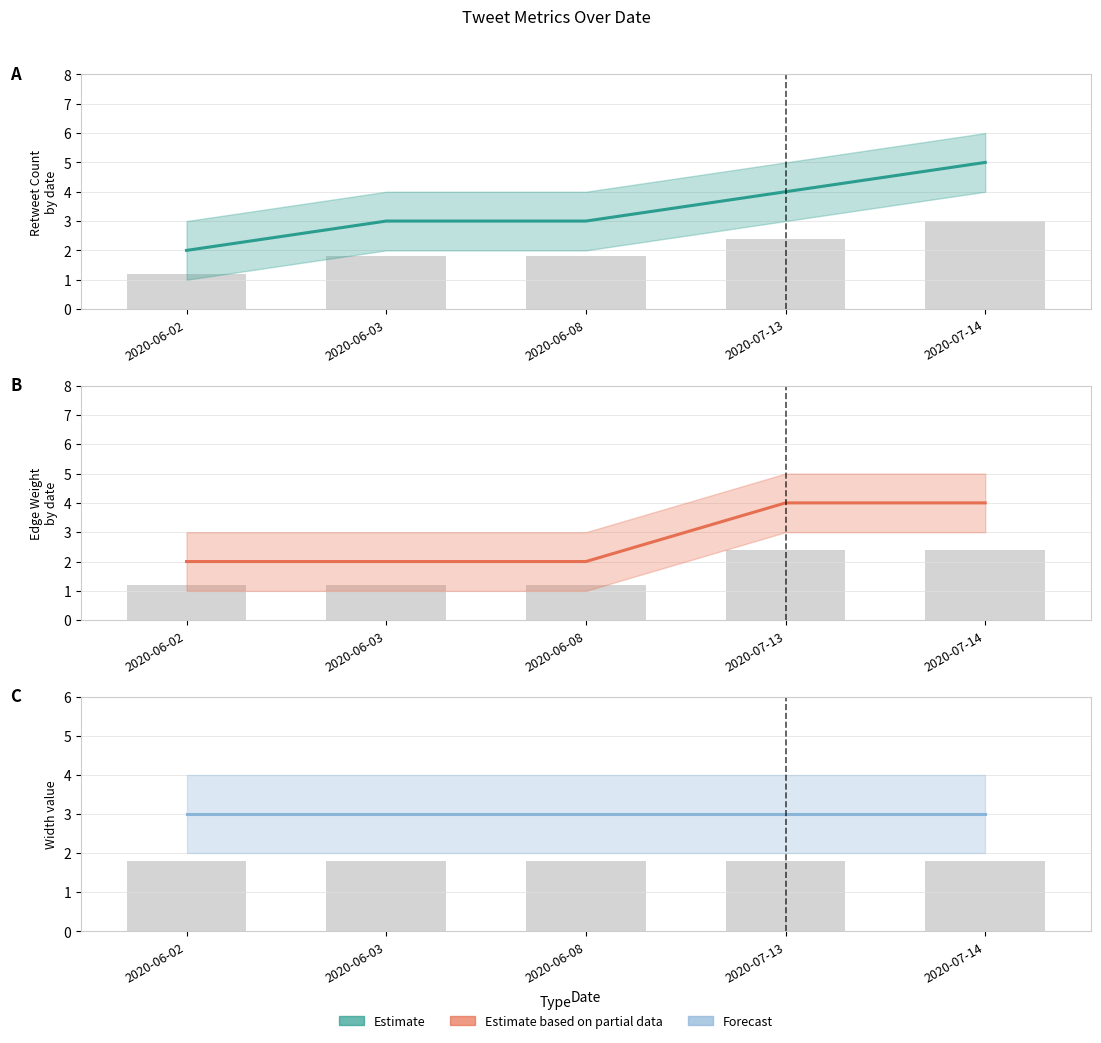

Which series has the largest range (max minus min)?

Estimate (mid)